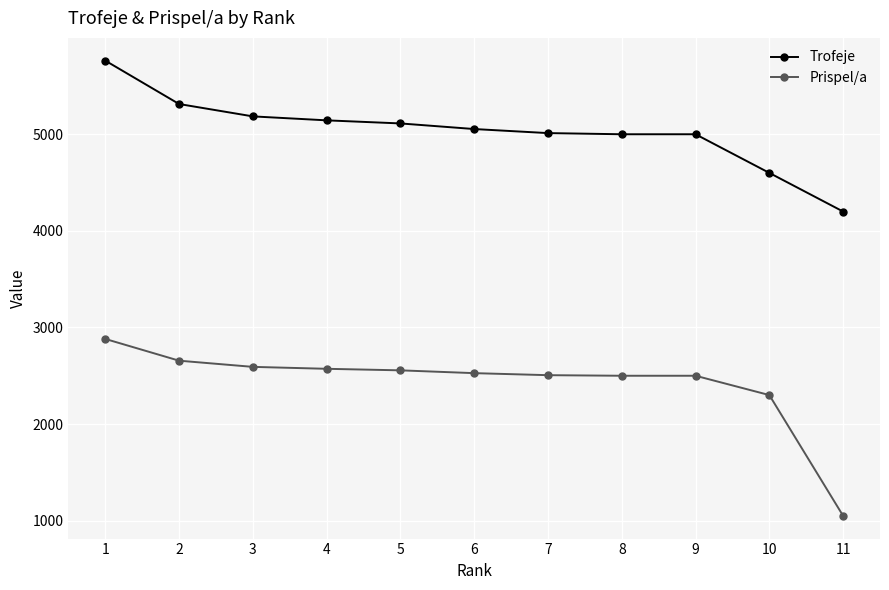

Which series has the largest range (max minus min)?

Prispel/a